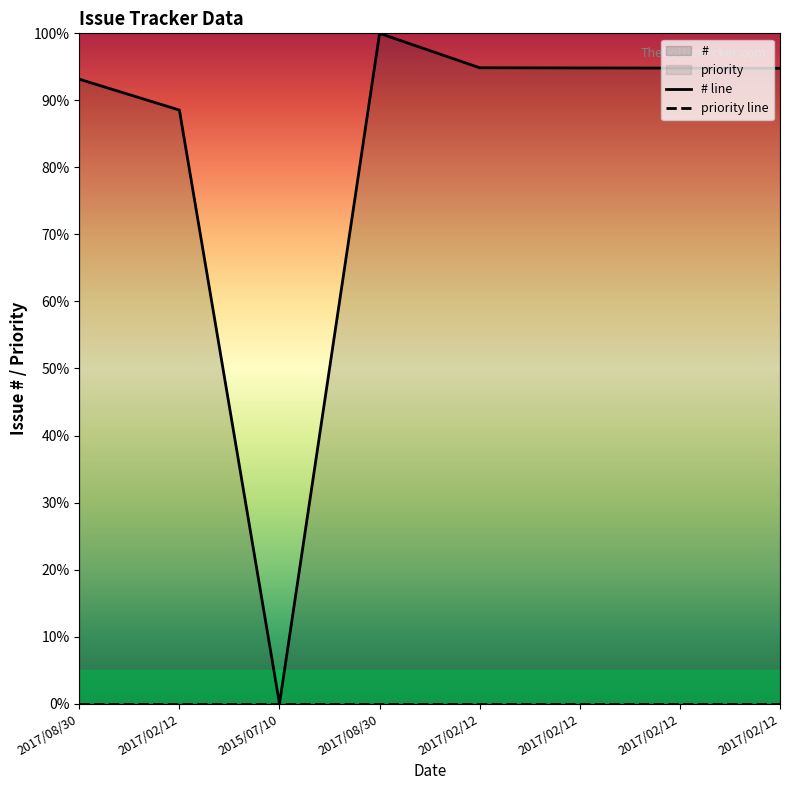

Where is priority line nearest to the value 0?

2017/08/30